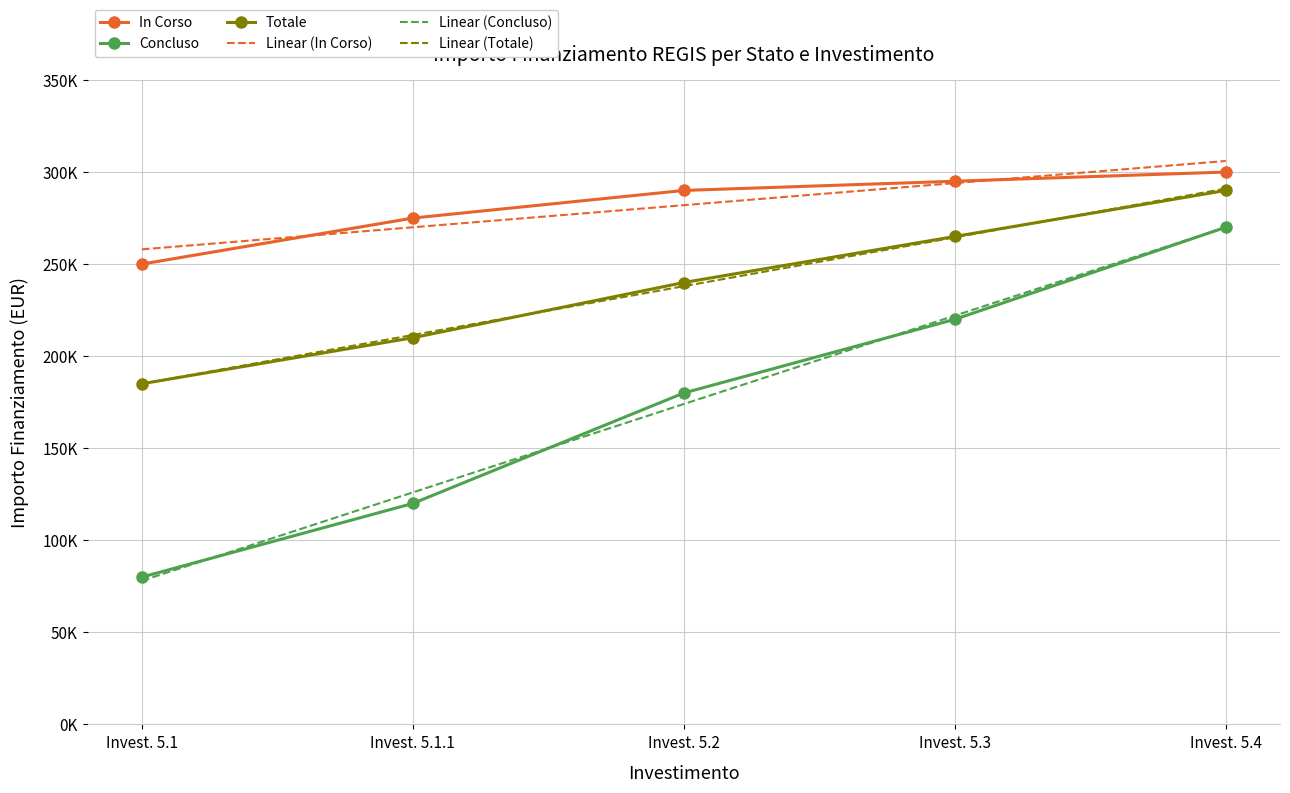

What are all the series names shown in the legend?

In Corso, Concluso, Totale, Linear (In Corso), Linear (Concluso), Linear (Totale)